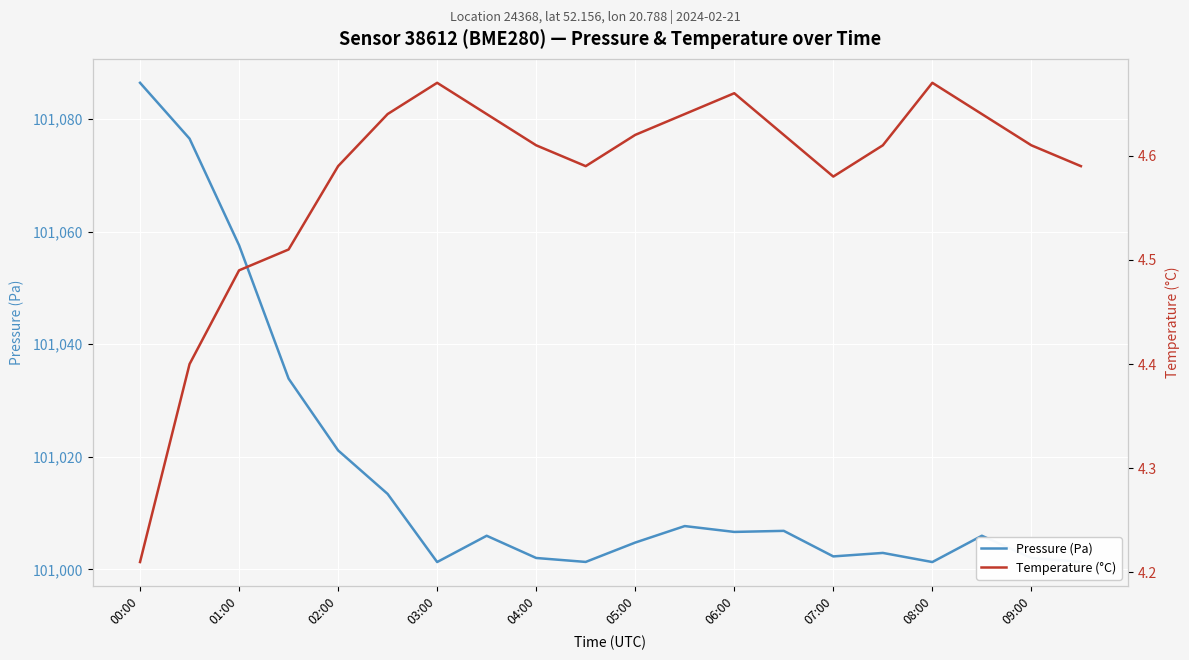

Which series has the largest total across all categories?

Pressure (Pa)